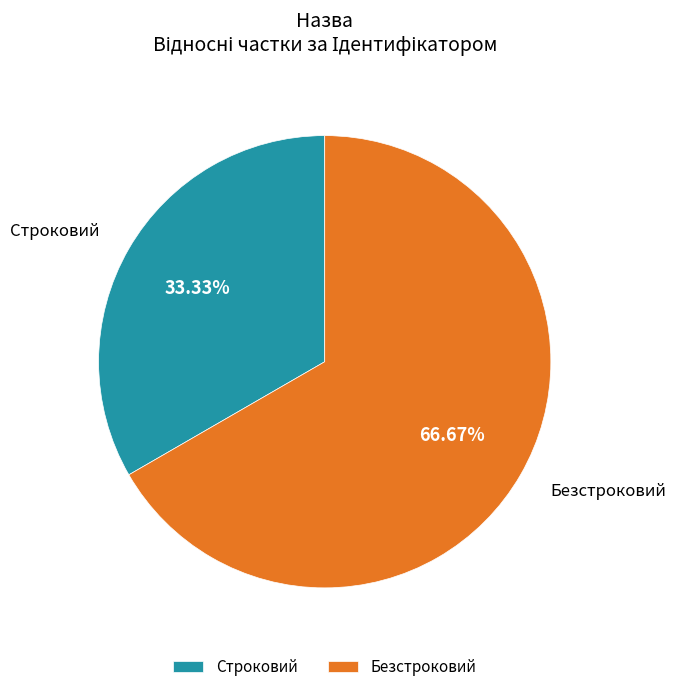

What percentage is the Строковий slice, to the nearest percent?

33%